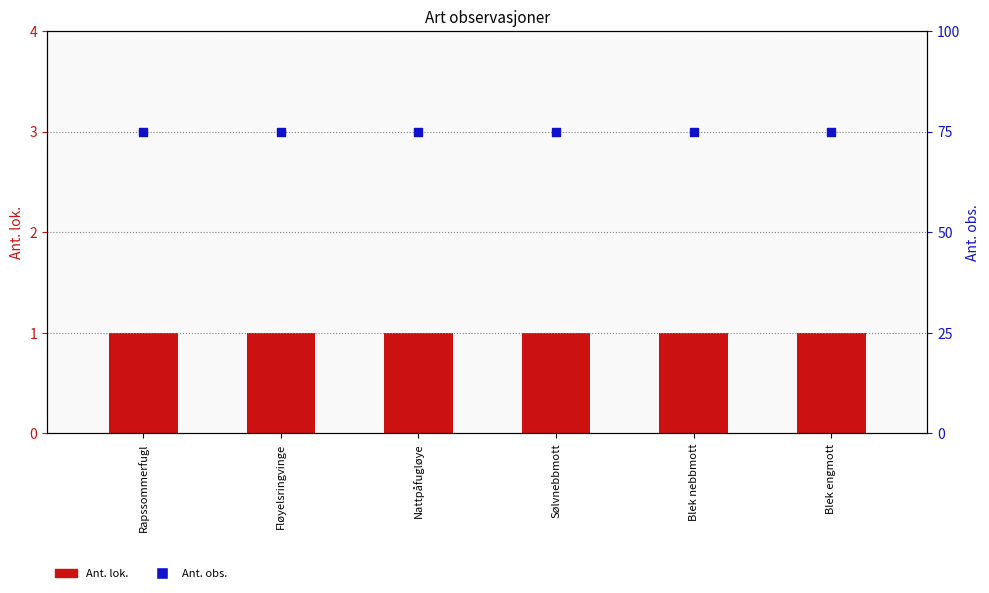

What is the total value across all series at Nattpåfugløye?

76